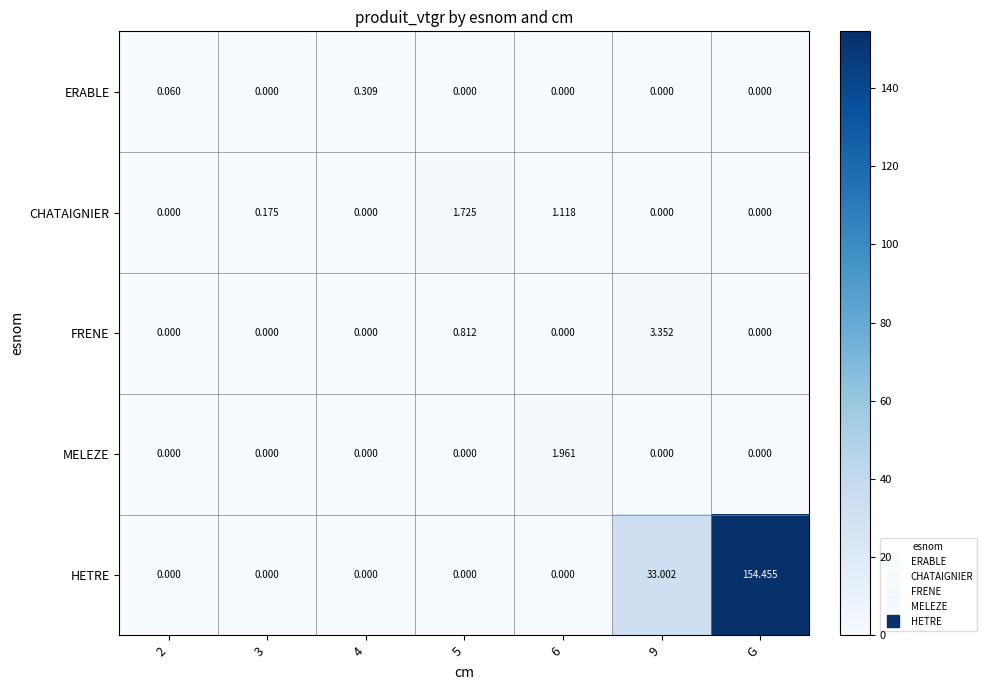

How many values in FRENE are above zero?

2